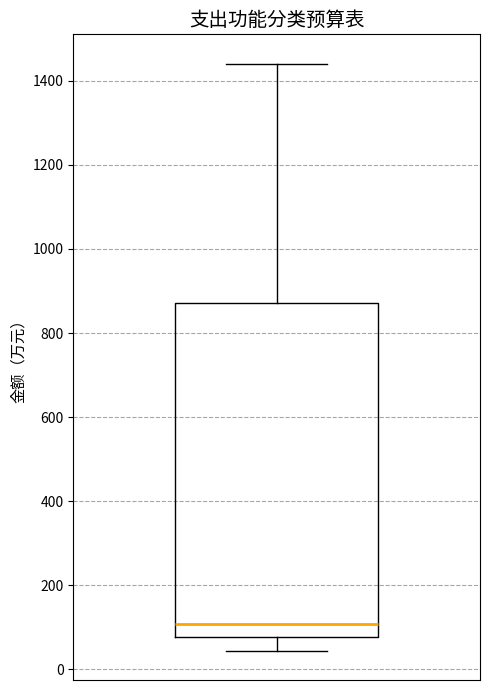

Where does the lower whisker of the box end on the y-axis? The values are not printed on the chart, so give them approximately, as read against the axis.

40